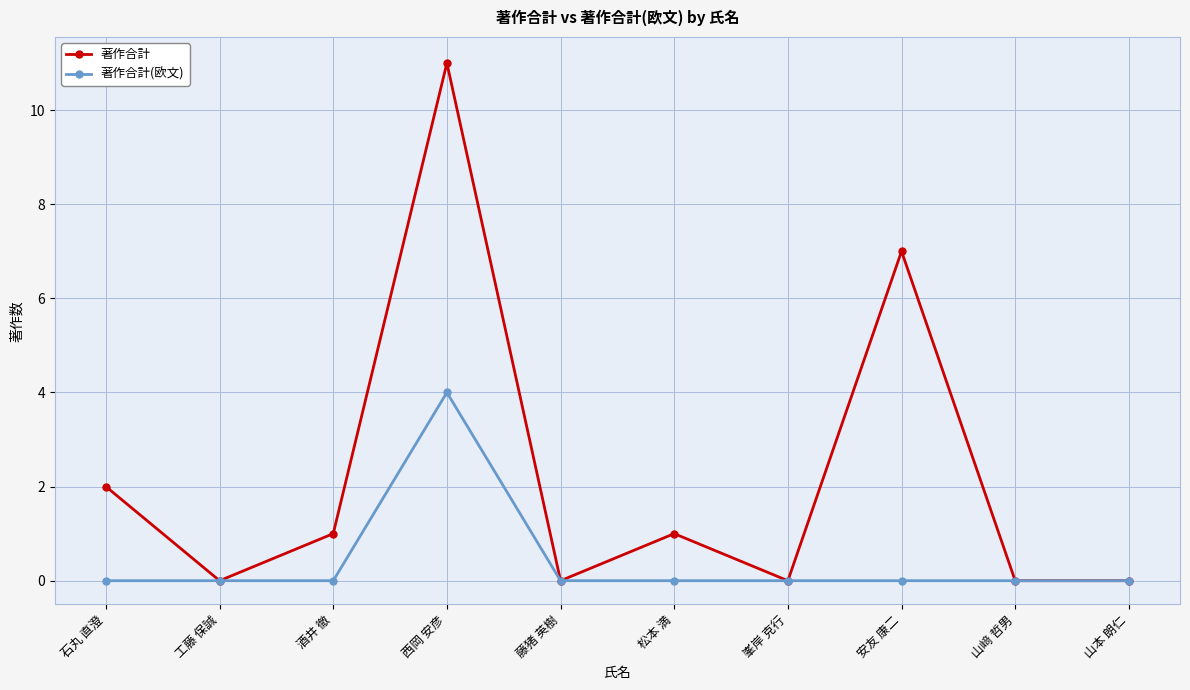

Where is 著作合計 nearest to the value 5?

安友 康二